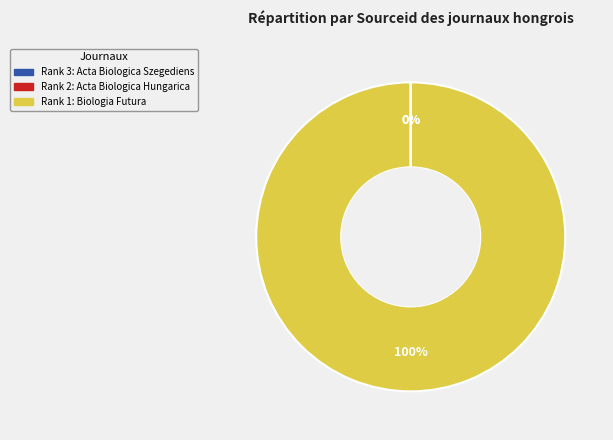

Is there any slice that represents more than half of the pie?

Yes